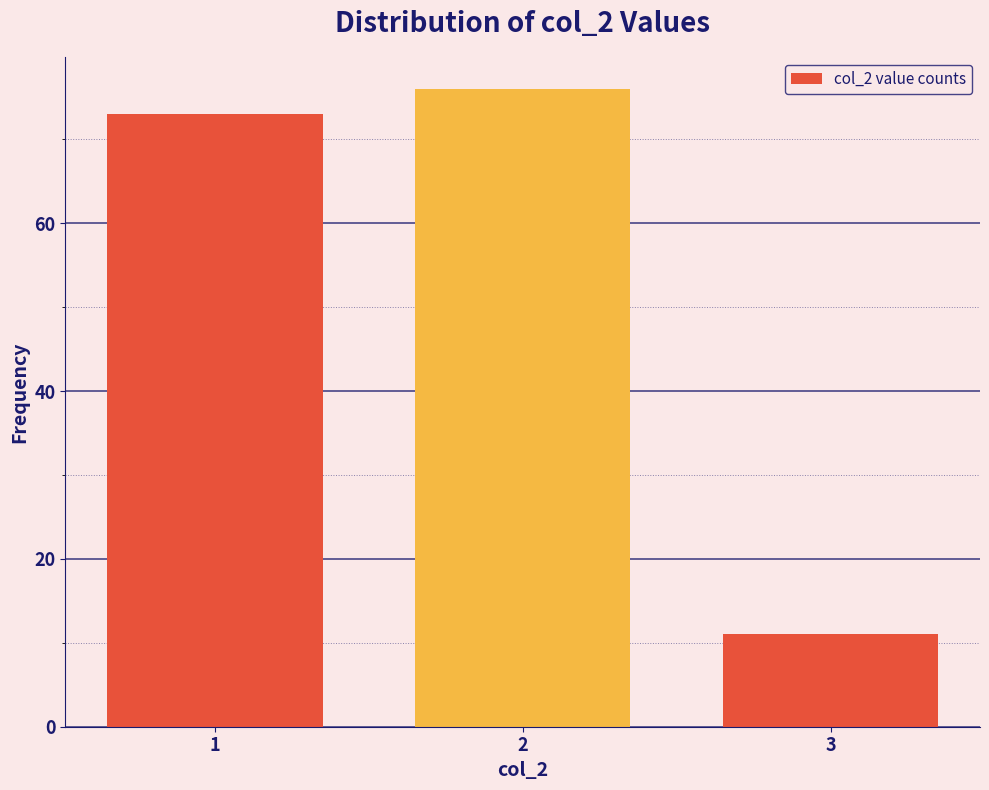

Reading left to right, list all the values displayed in this chart.

73	76	11